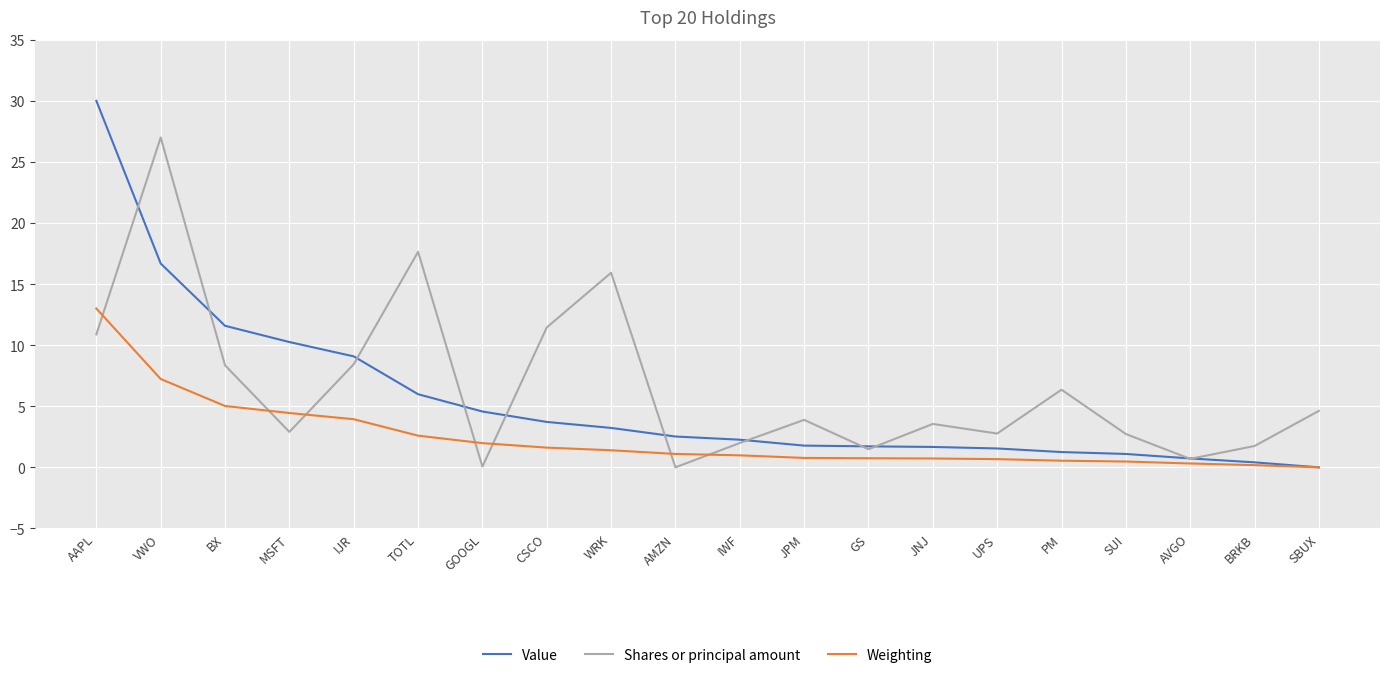

What value does the Shares or principal amount series have at IWF?

2.0